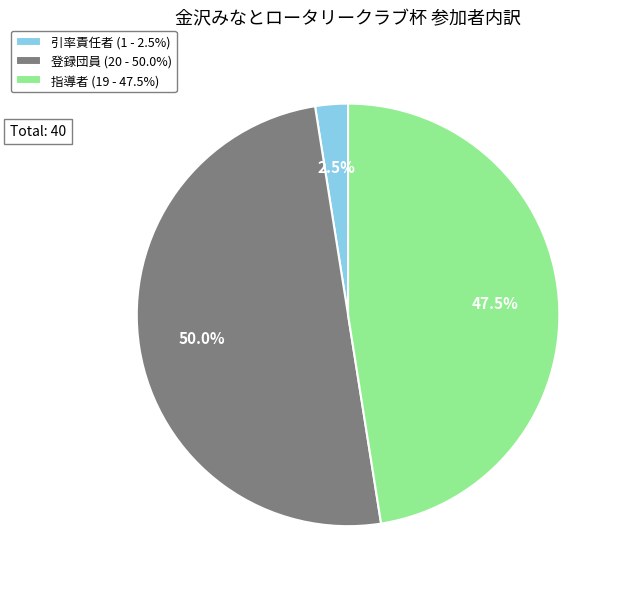

Is it true that 引率責任者 is 15% of the pie?

False